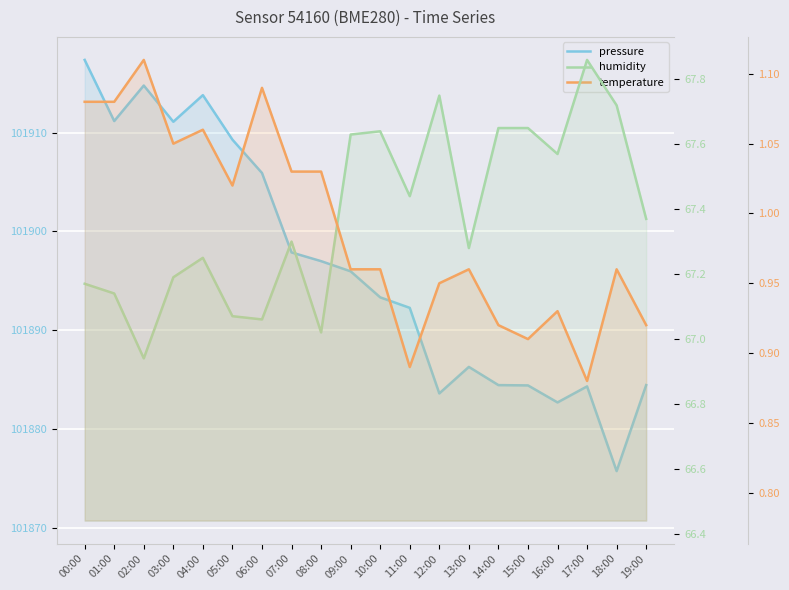

Rank the categories by pressure value from lowest to highest.

18:00, 16:00, 12:00, 17:00, 15:00, 14:00, 19:00, 13:00, 11:00, 10:00, 09:00, 08:00, 07:00, 06:00, 05:00, 03:00, 01:00, 04:00, 02:00, 00:00